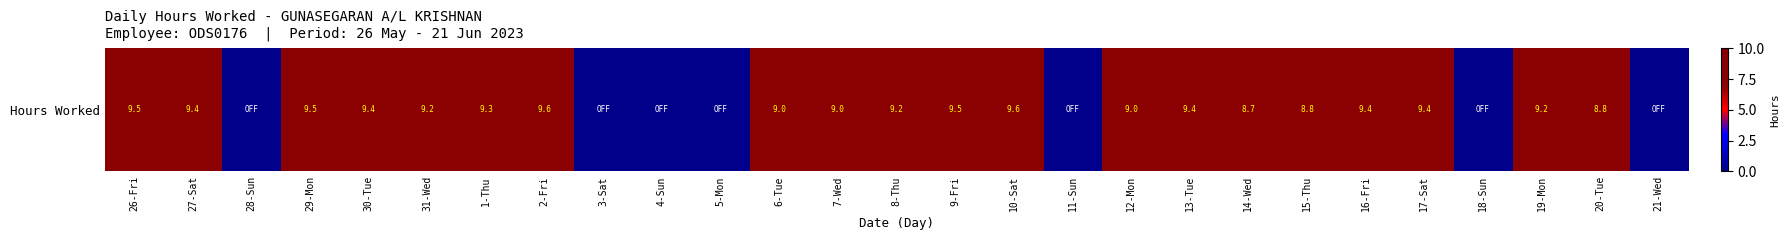

What is the difference between the second highest and second lowest values?

9.6